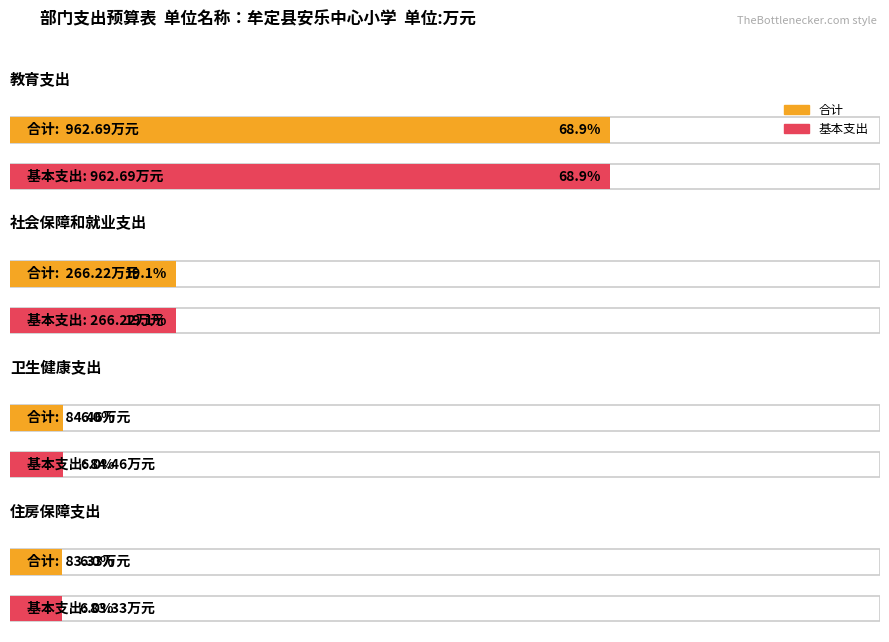

What is the difference between the maximum and minimum values in the 基本支出 series?

879.4